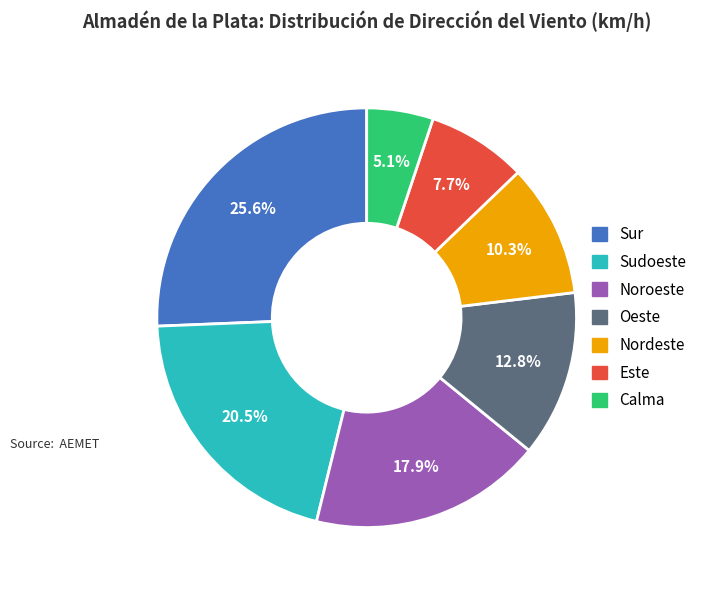

Is there any slice that represents more than half of the pie?

No